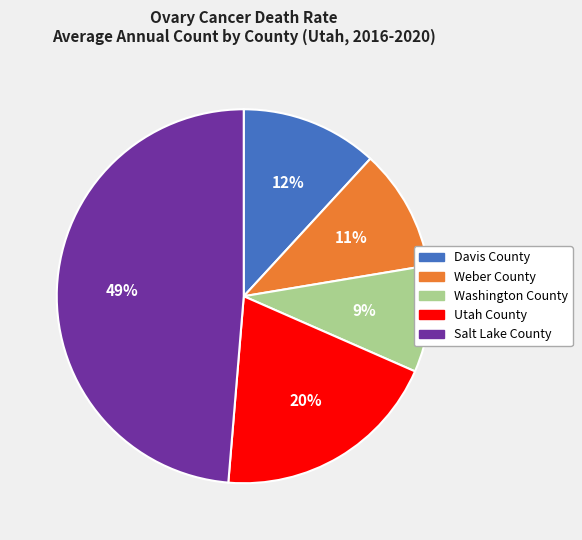

Is there a majority slice in this chart?

No